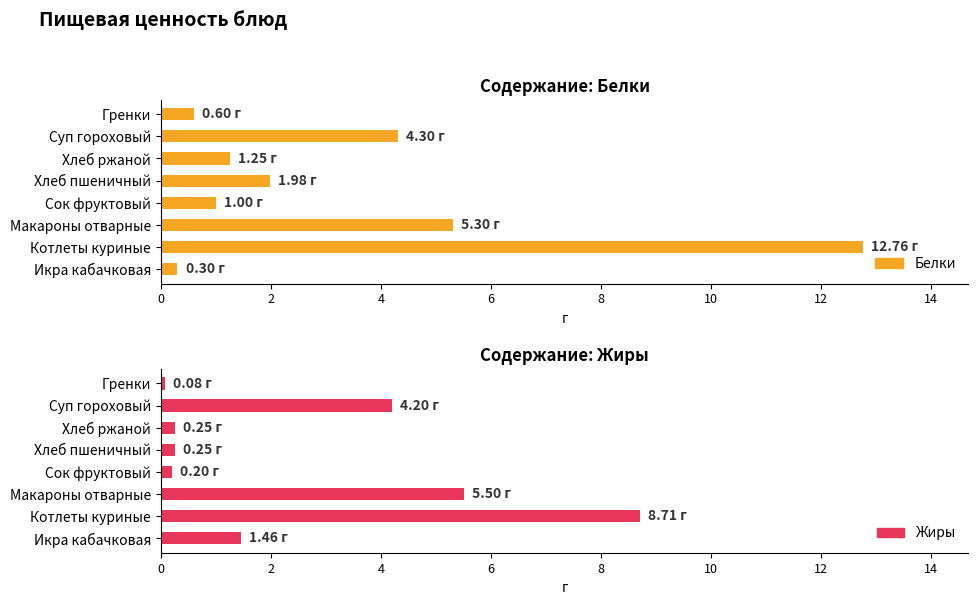

Where does the Белки series first go above 1?

Котлеты куриные